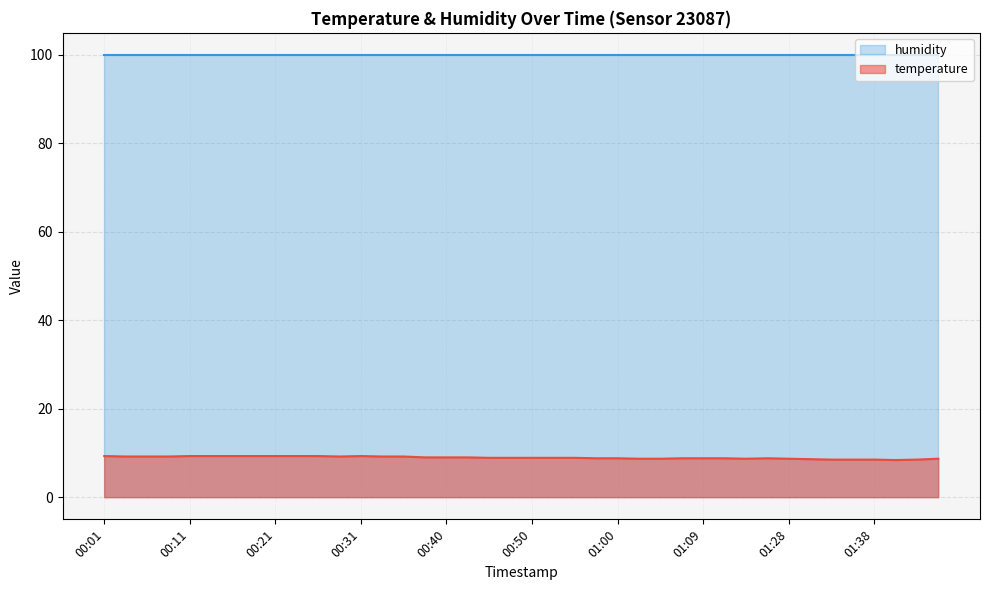

Reading left to right, extract all data points from this chart.

9.3	9.2	9.2	9.2	9.3	9.3	9.3	9.3	9.3	9.3	9.3	9.2	9.3	9.2	9.2	9.0	9.0	9.0	8.9	8.9	8.9	8.9	8.9	8.8	8.8	8.7	8.7	8.8	8.8	8.8	8.7	8.8	8.7	8.6	8.5	8.5	8.5	8.4	8.5	8.7